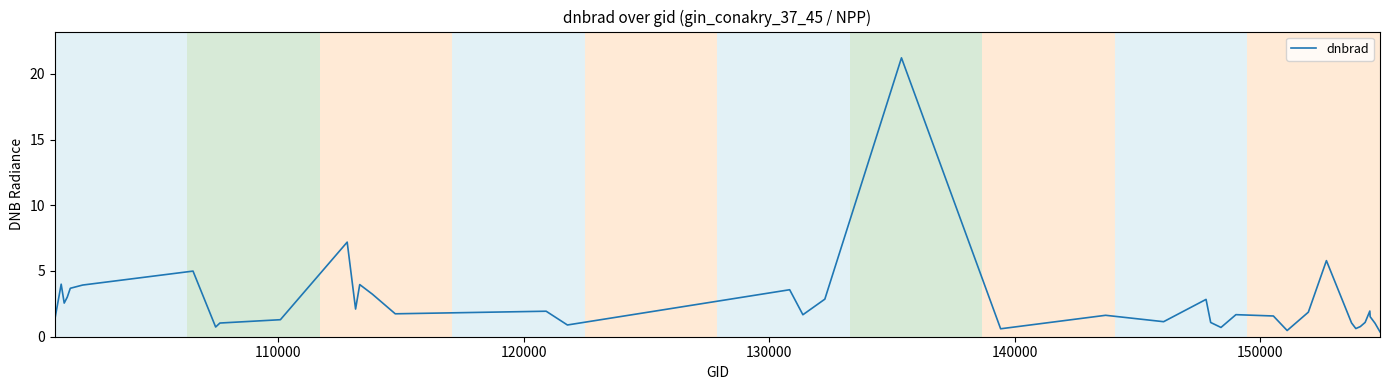

What is the greatest value displayed?

21.2